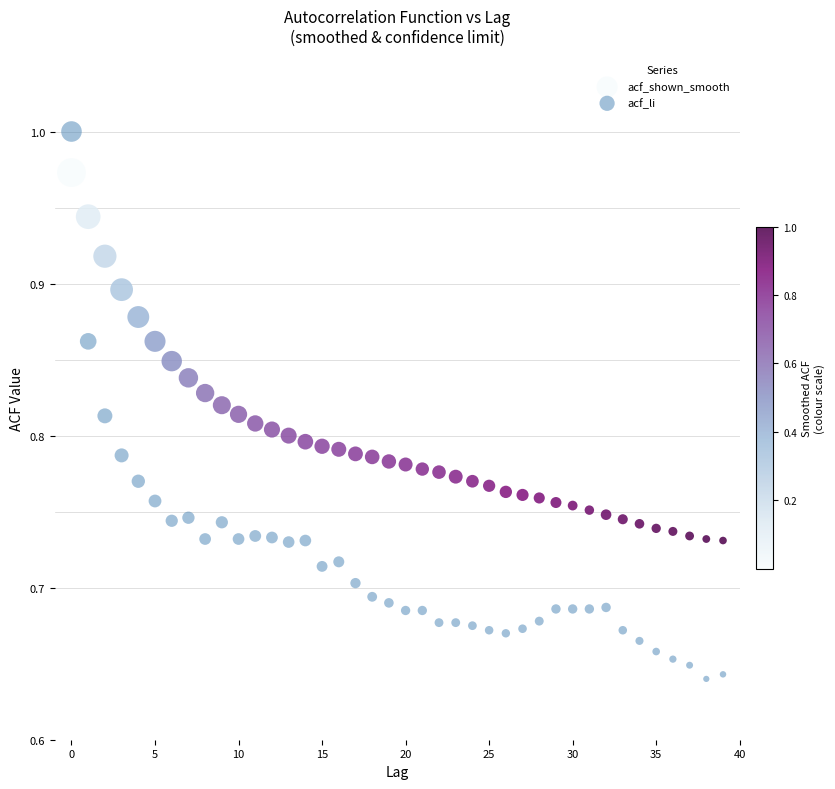

Which series contains the lowest Y value?

acf_li